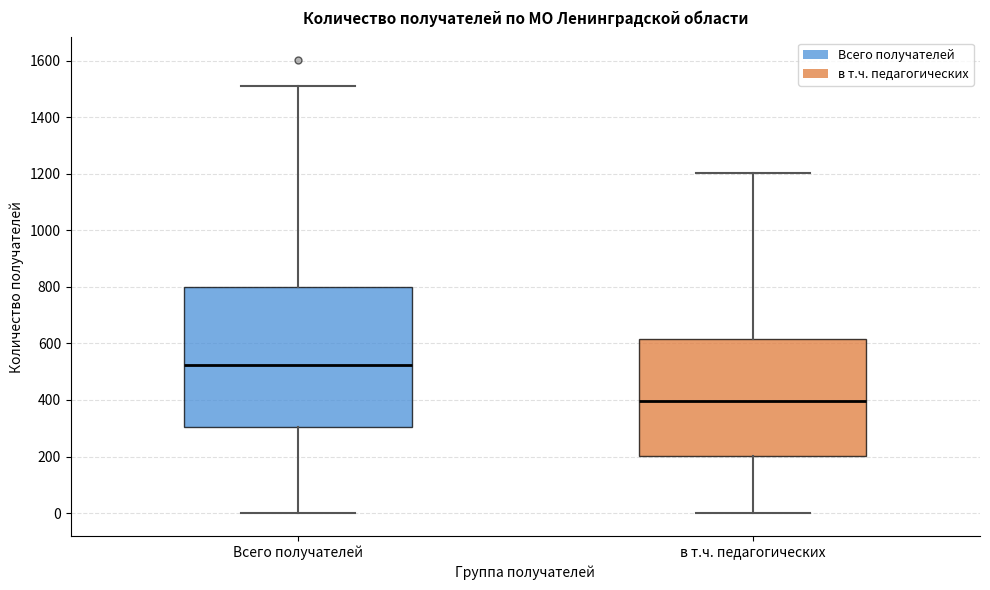

Comparing the boxes themselves (not the whiskers), which one is the tallest?

Всего получателей